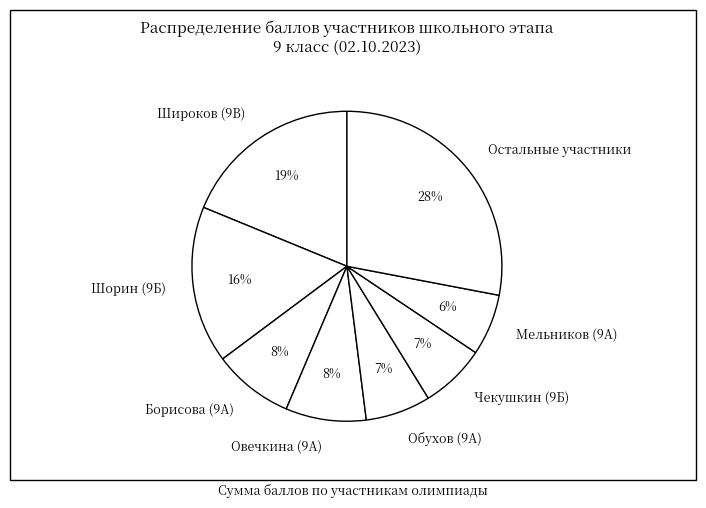

What percentage is the Шорин (9Б) slice, to the nearest percent?

16%